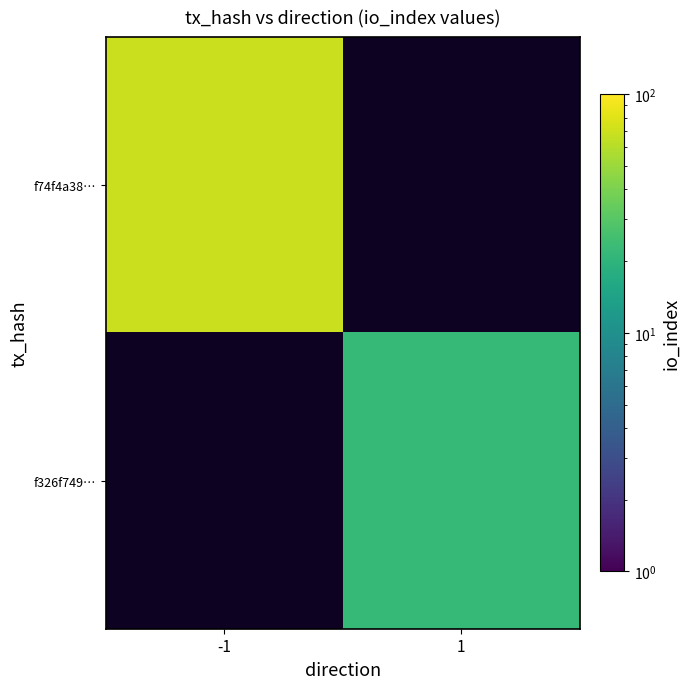

At which label does f326f749… reach its minimum?

-1